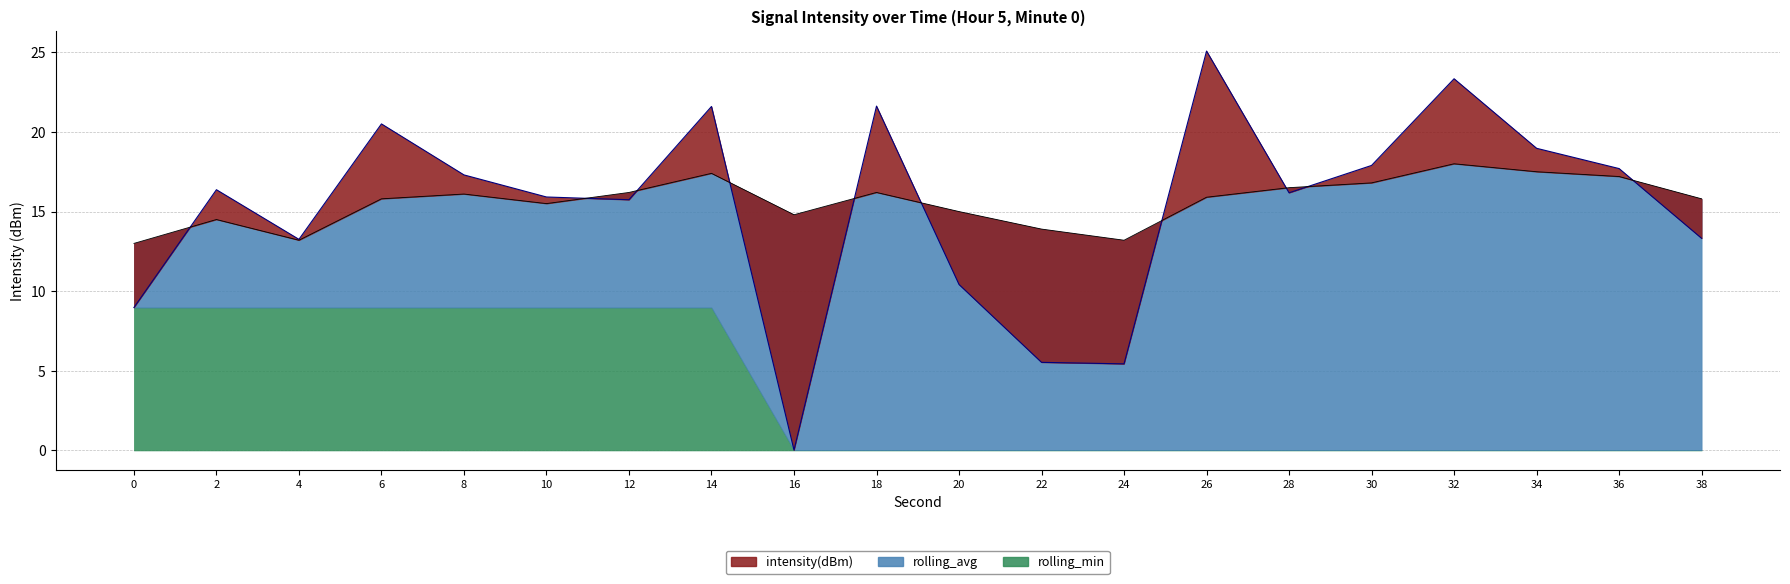

The intensity(dBm) series shows 17.3 at 8. True or false?

True